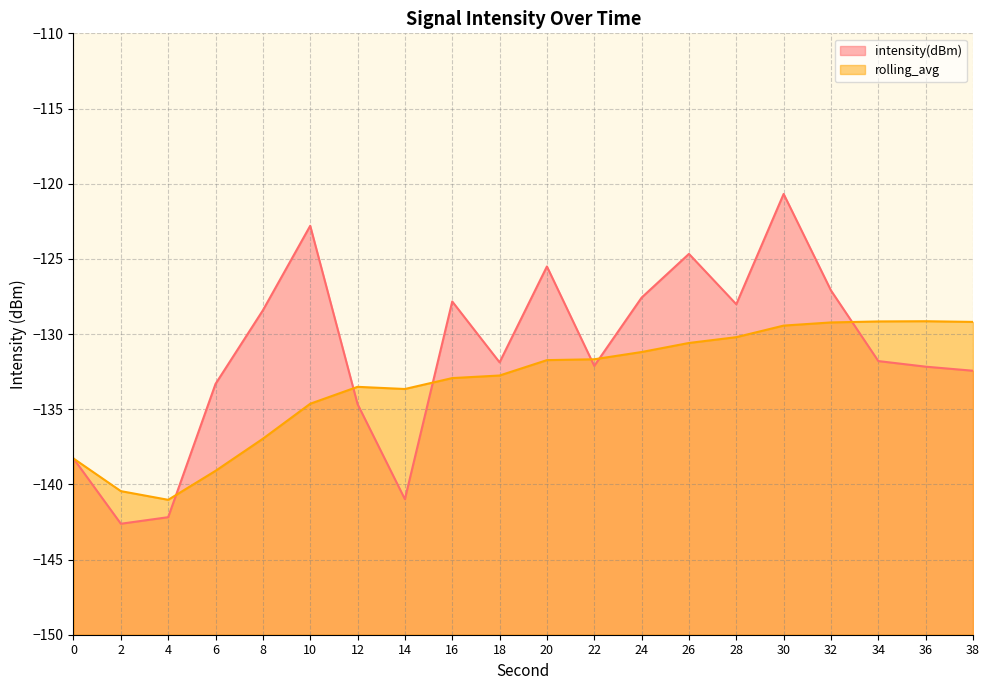

The value of intensity(dBm) at 34 is -131.8. True or false?

True